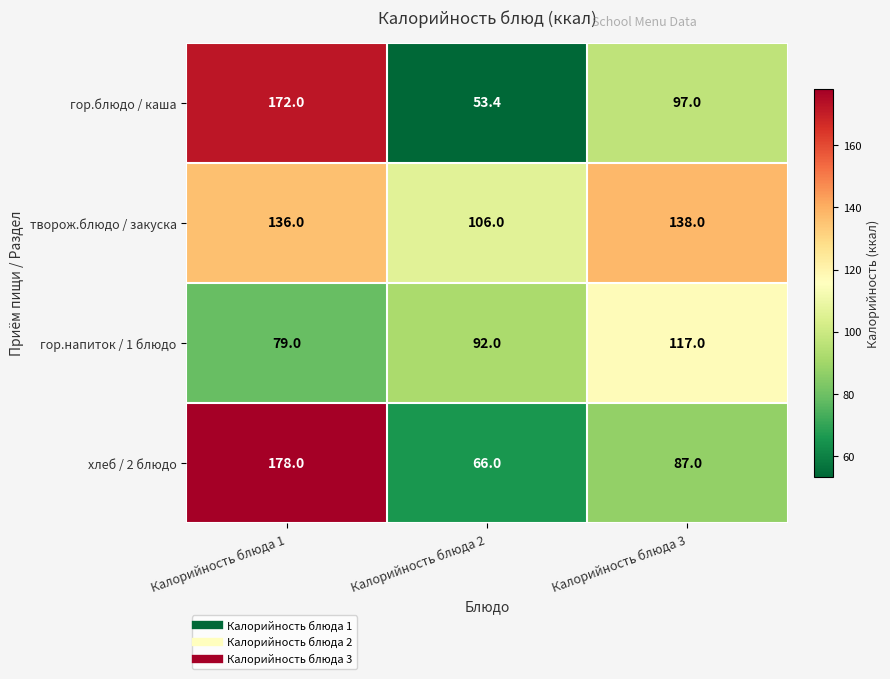

Reading right to left, what are all the values shown in this chart?

гор.блюдо / кашa: 97.0	53.4	172.0
творож.блюдо / закуска: 138.0	106.0	136.0
гор.напиток / 1 блюдо: 117.0	92.0	79.0
хлеб / 2 блюдо: 87.0	66.0	178.0